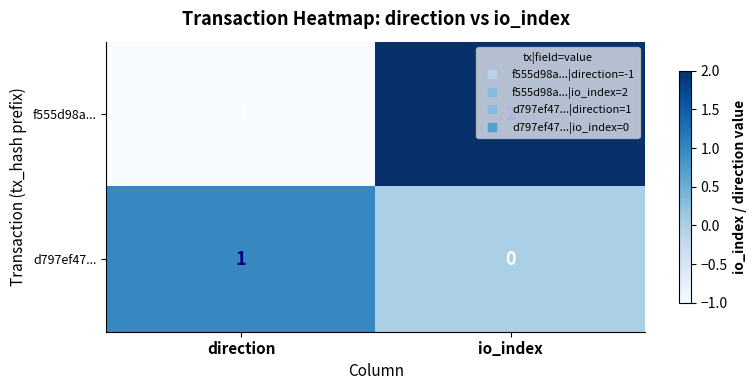

Rank the series by their maximum value, from lowest to highest.

d797ef47..., f555d98a...